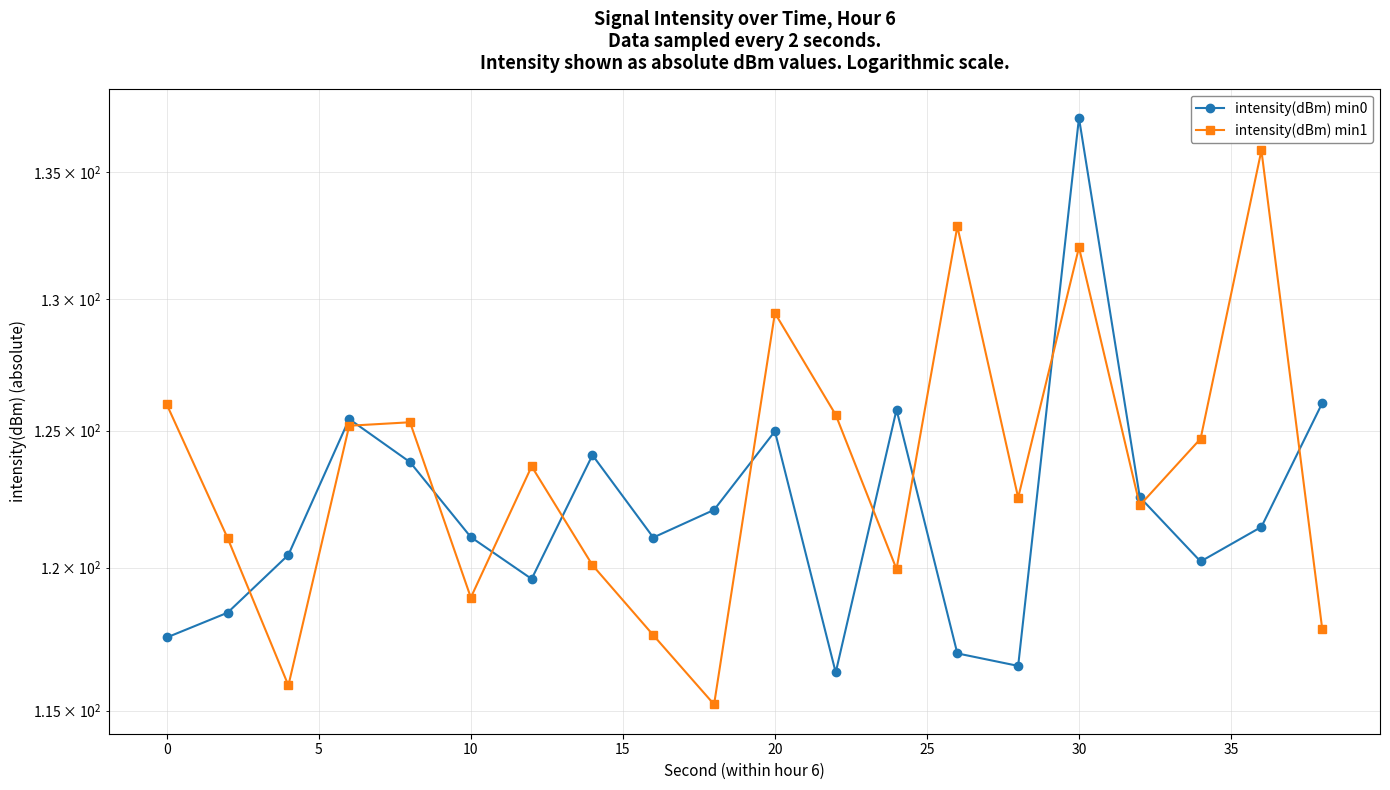

How many interior local peaks does the intensity(dBm) min0 series have?

5